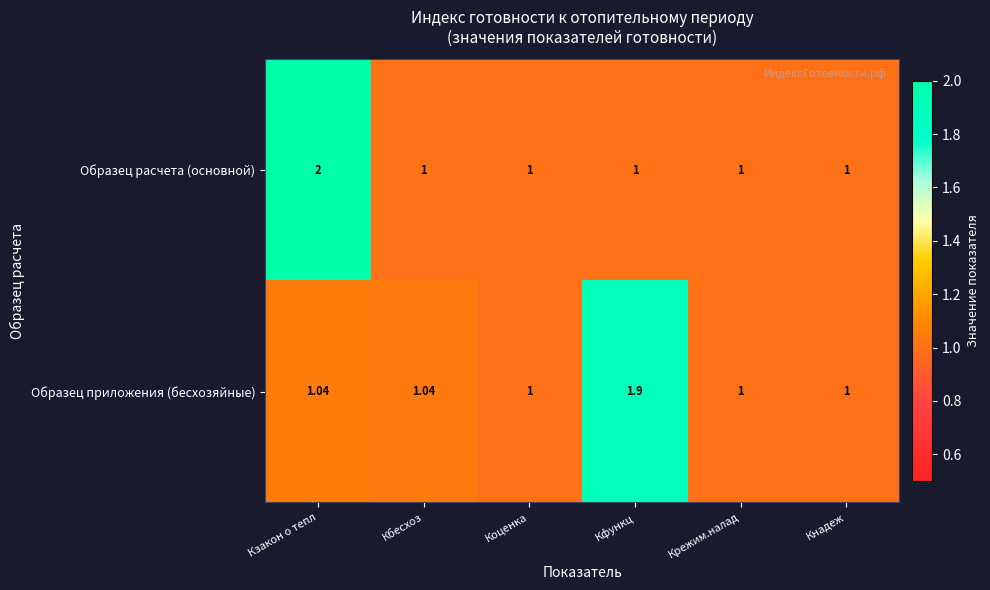

Which series changed the most between Кбесхоз and Коценка?

Образец приложения (бесхозяйные)